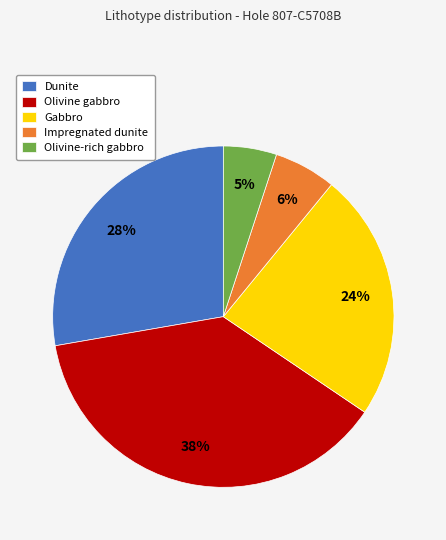

The Dunite slice represents 28% of the pie. True or false?

True